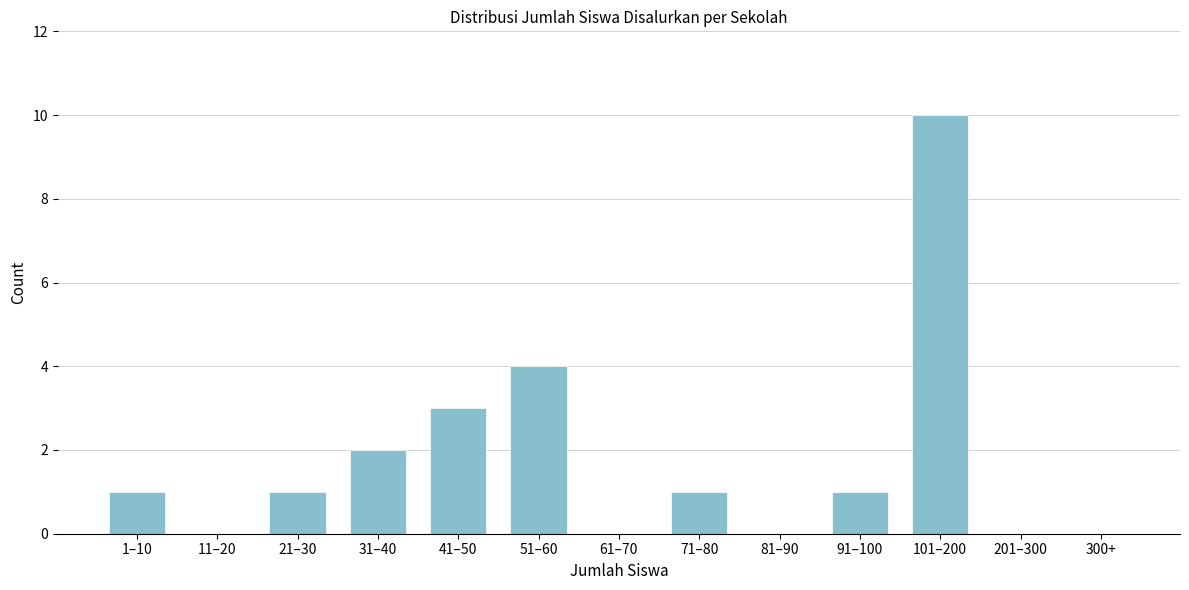

Reading right to left, what are all the values shown in this chart?

300+=0	201–300=0	101–200=10	91–100=1	81–90=0	71–80=1	61–70=0	51–60=4	41–50=3	31–40=2	21–30=1	11–20=0	1–10=1